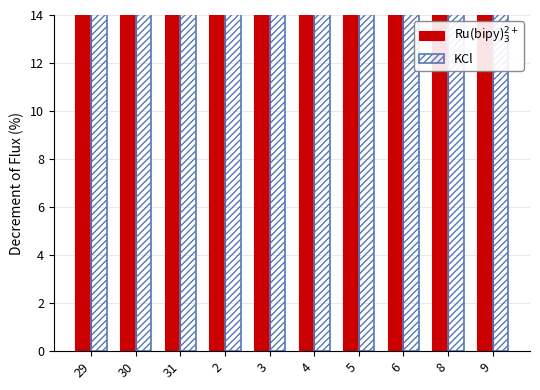

What are all the series names shown in the legend?

Ru(bipy)$_3^{2+}$, KCl